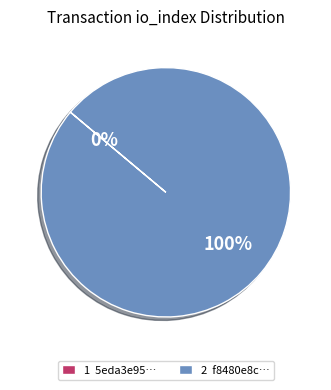

Does any single category account for the majority?

Yes